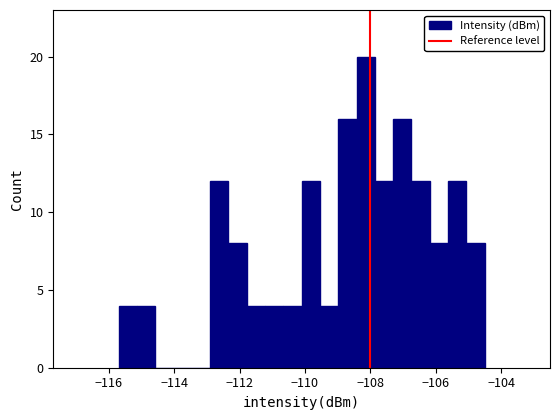

Around what value on the x-axis is the tallest bar? Give the approximate position of its centre, as read against the axis.

-108.2